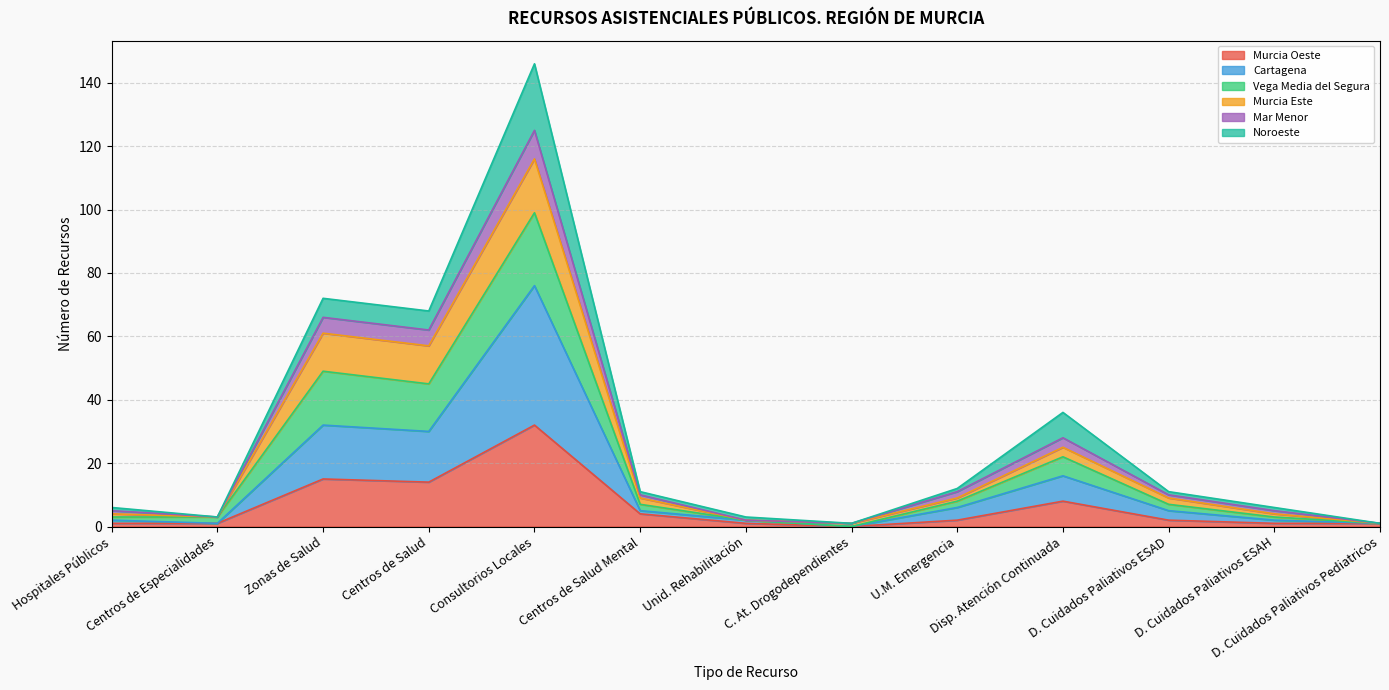

The value of Murcia Oeste at U.M. Emergencia is 4. True or false?

False